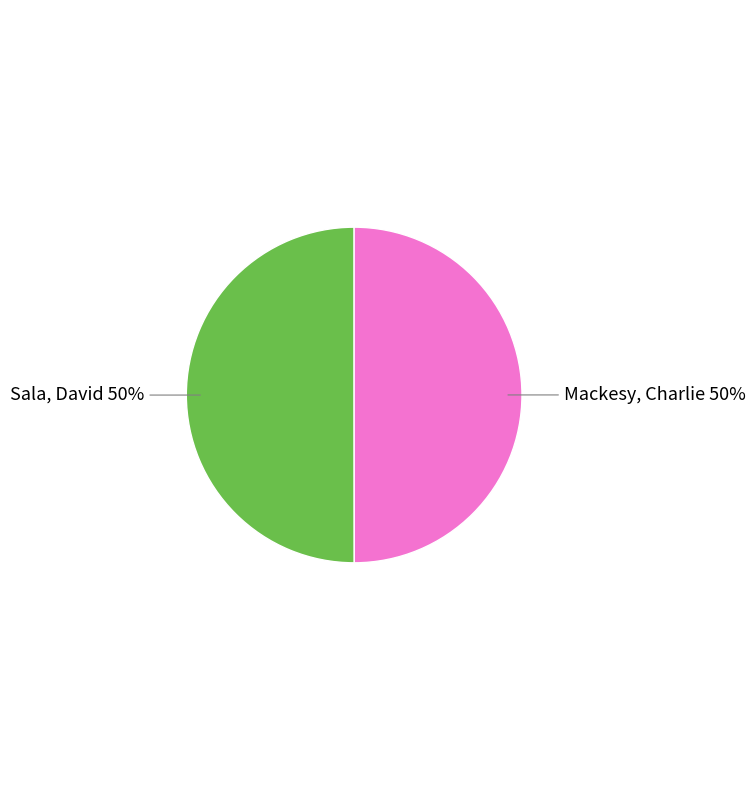

How many segments does this pie chart have?

2